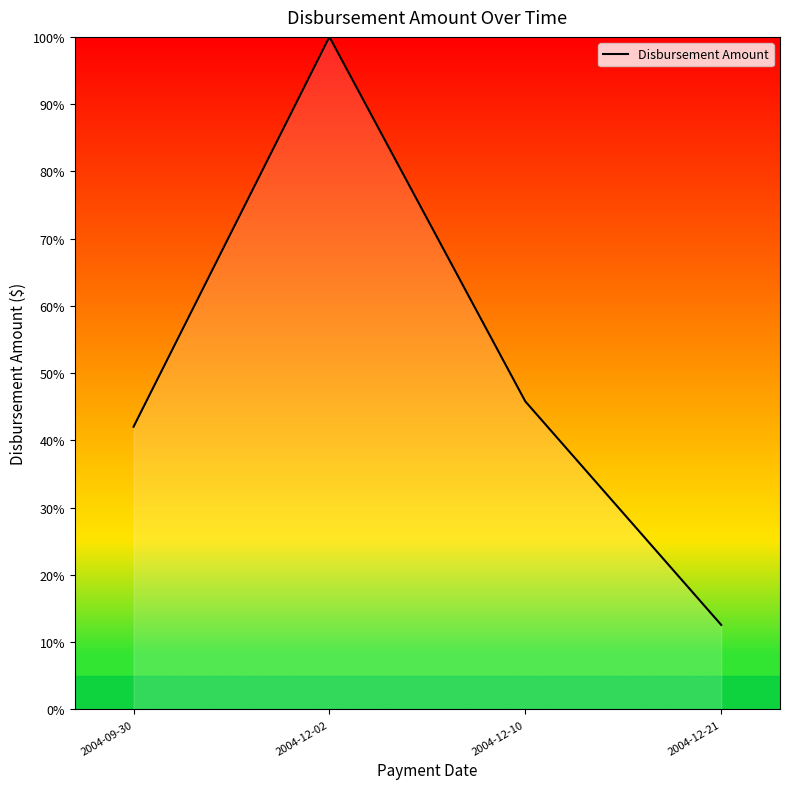

At which label does the data first exceed 45?

2004-12-02